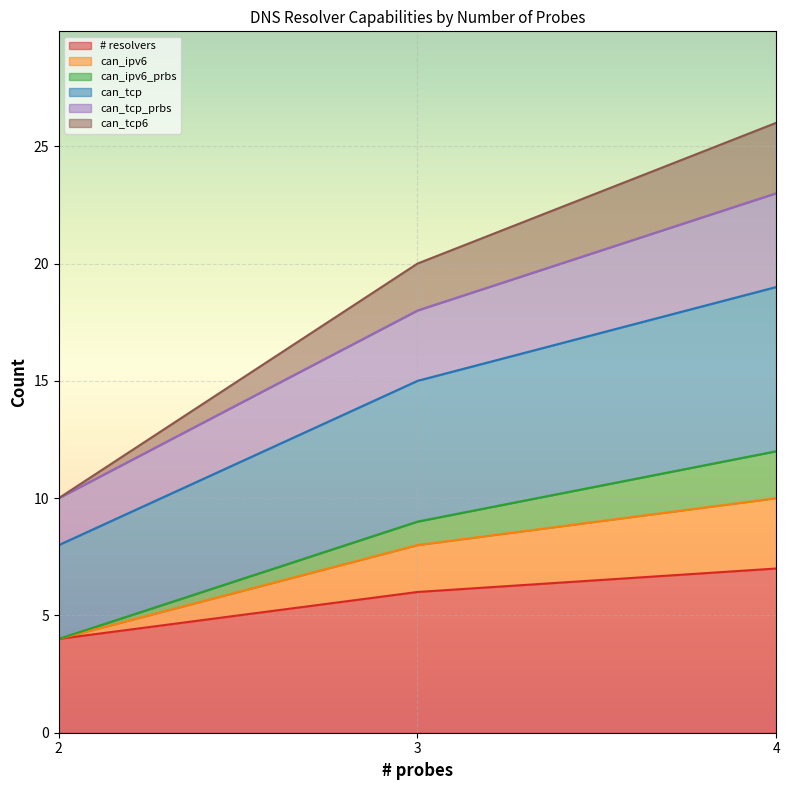

How many lines are shown in the chart?

6